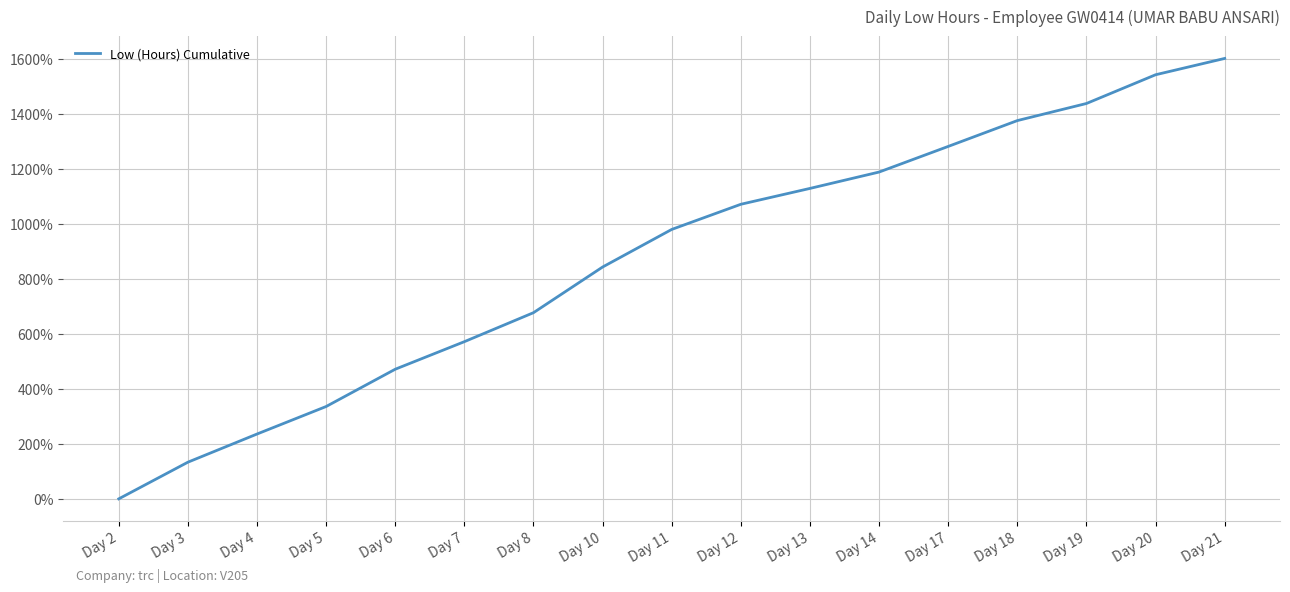

What is the difference between the values at Day 12 and Day 17?

210.4